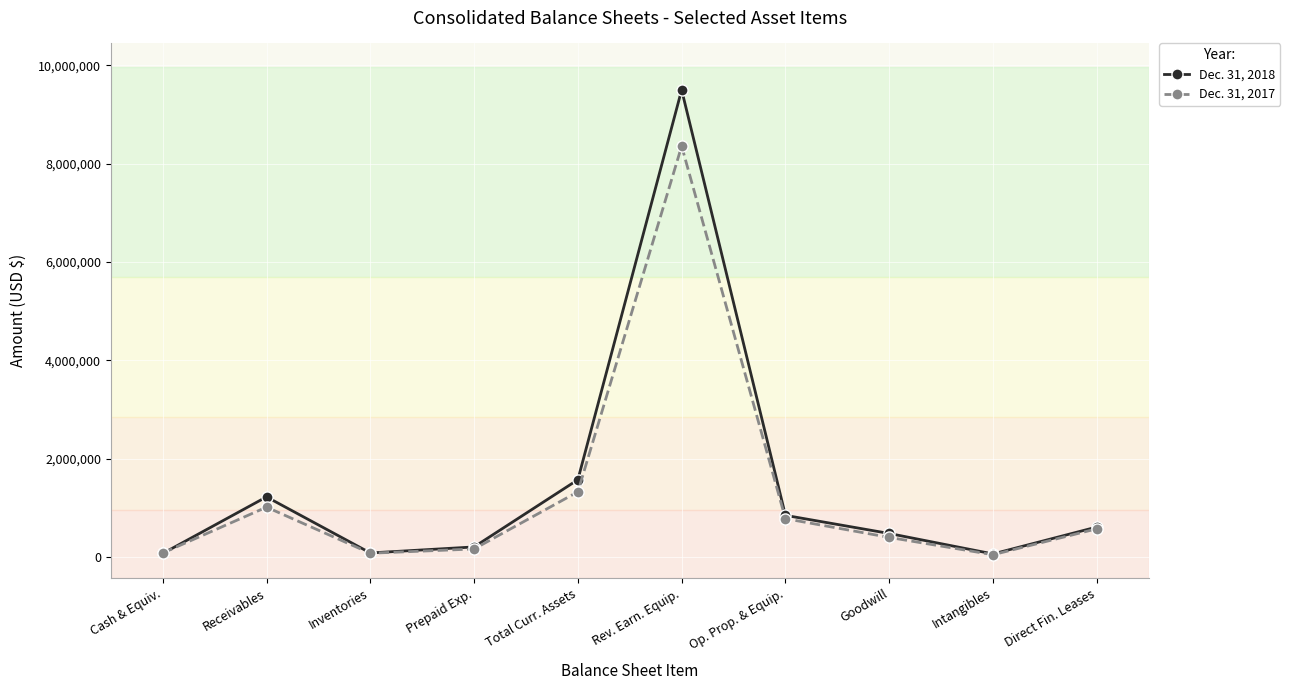

Which series has the largest range (max minus min)?

Dec. 31, 2018